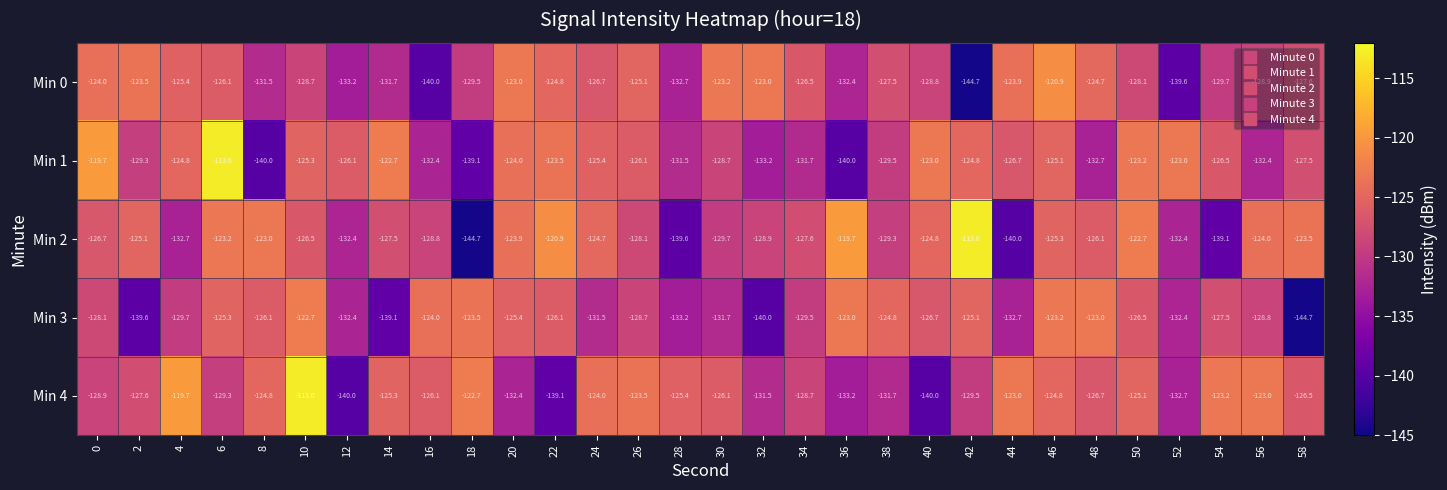

Rank the series at 46 from highest to lowest value.

Min 0, Min 3, Min 4, Min 1, Min 2